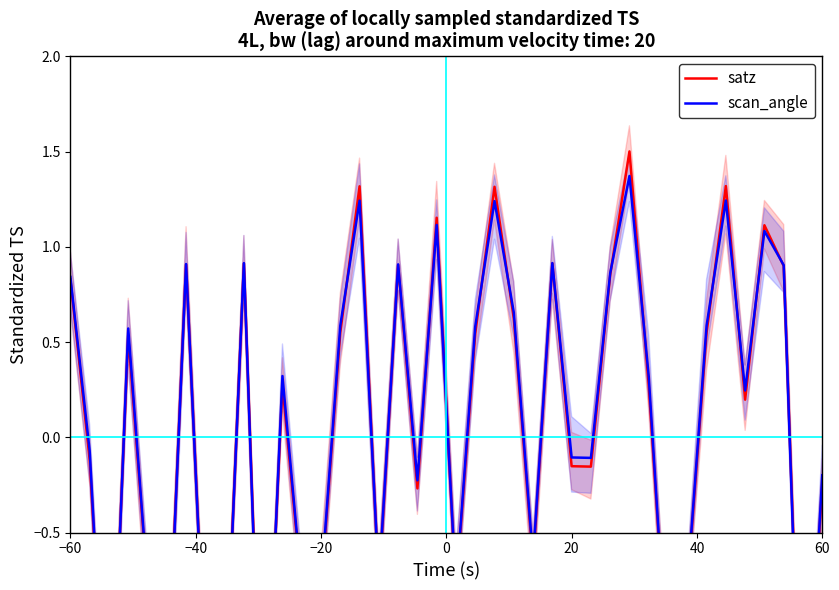

What is the value of the scan_angle point at the 15th from the left?

0.6